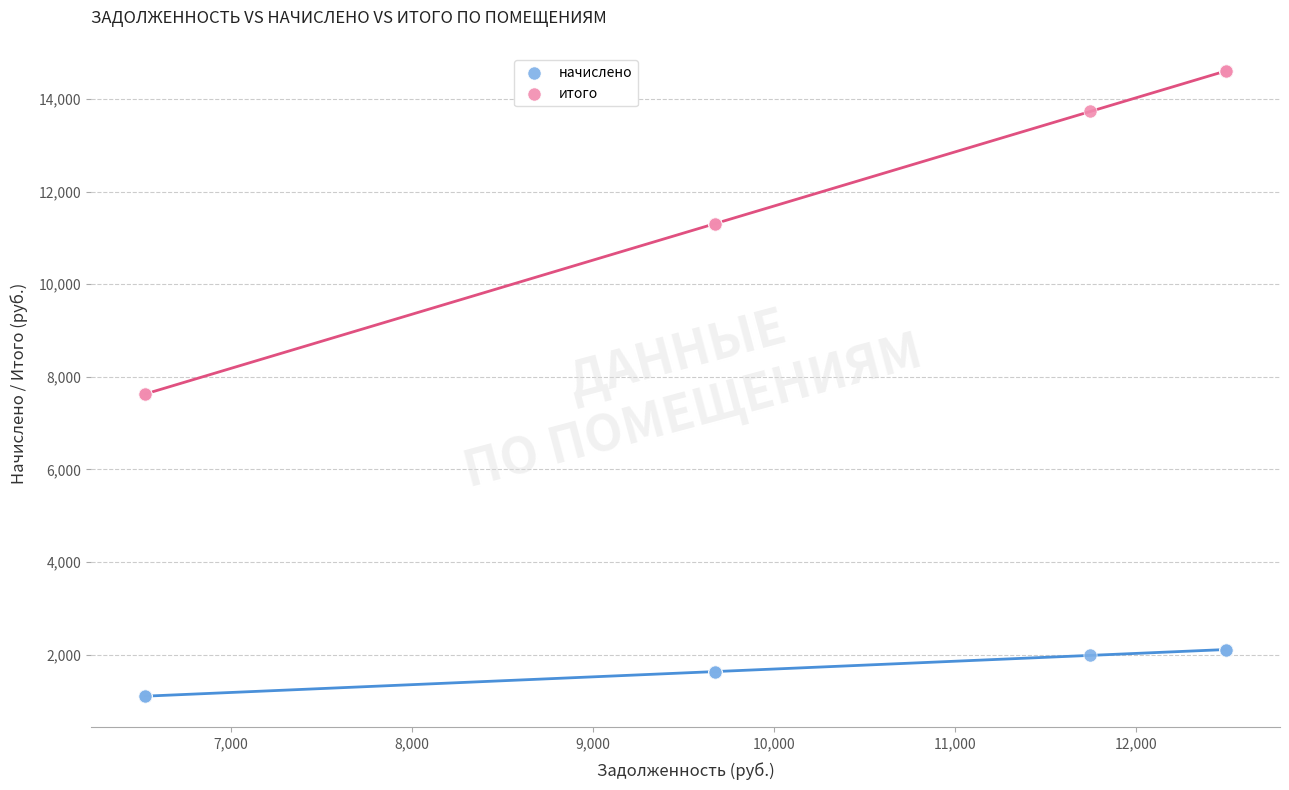

Which series has the largest Y range (max minus min)?

итого